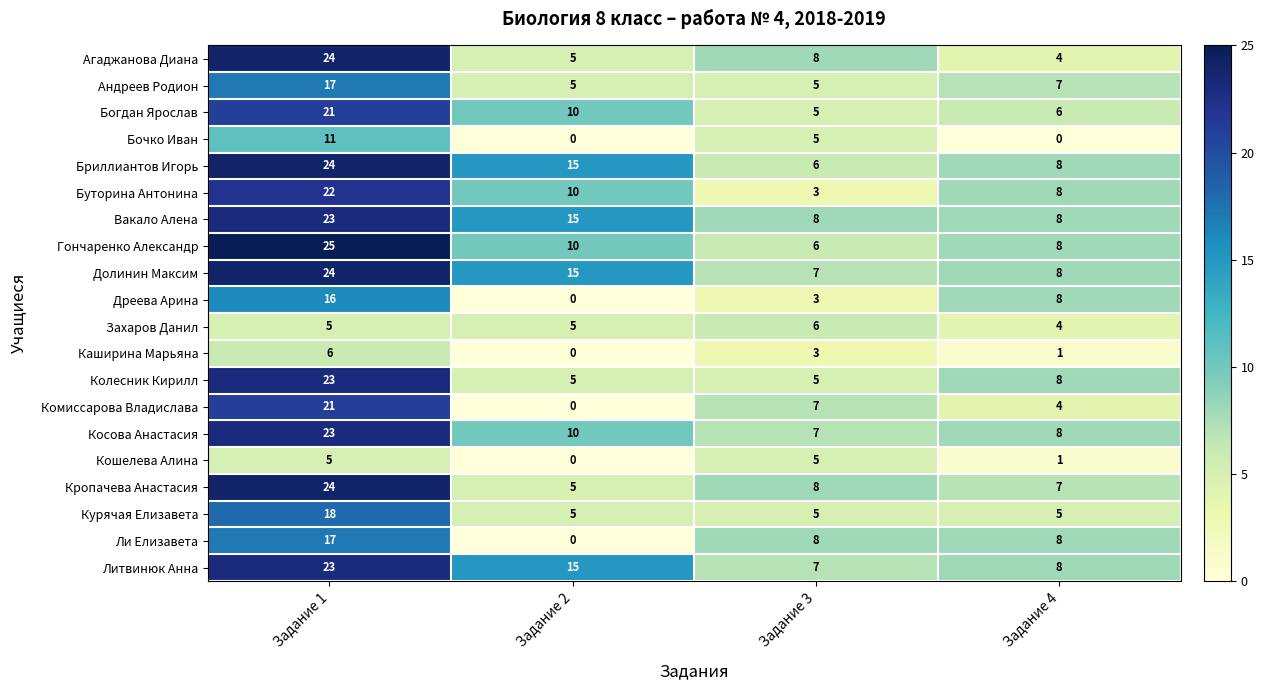

Rank the categories by Богдан Ярослав value from lowest to highest.

Задание 3, Задание 4, Задание 2, Задание 1